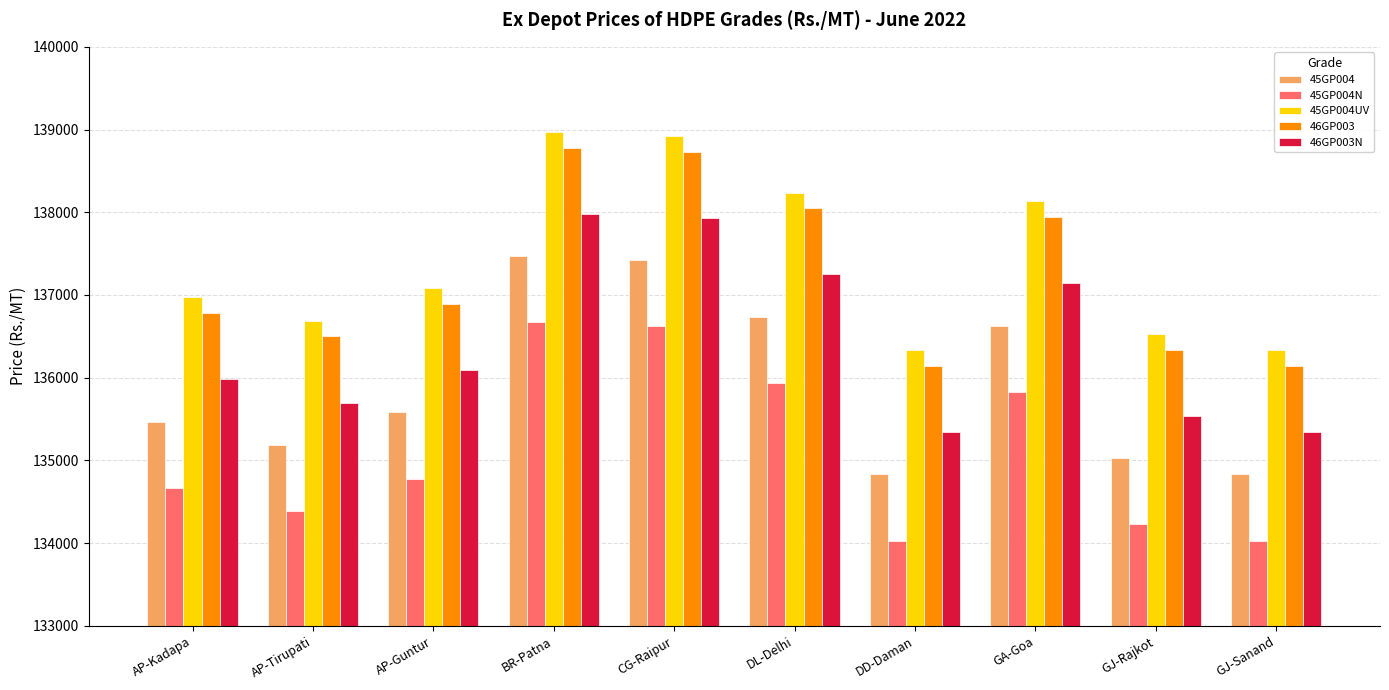

What is the label of the 4th bar from the right?

DD-Daman